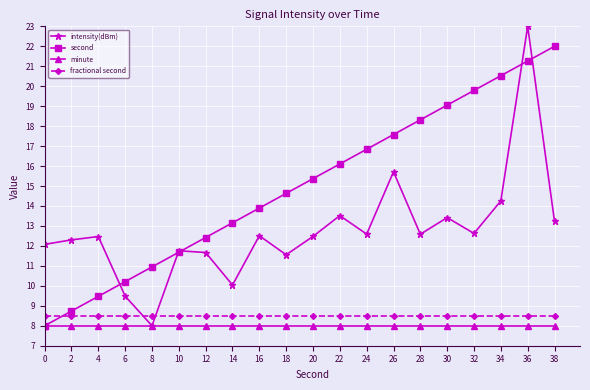

Rank the series by their maximum value, from highest to lowest.

intensity(dBm), second, fractional second, minute